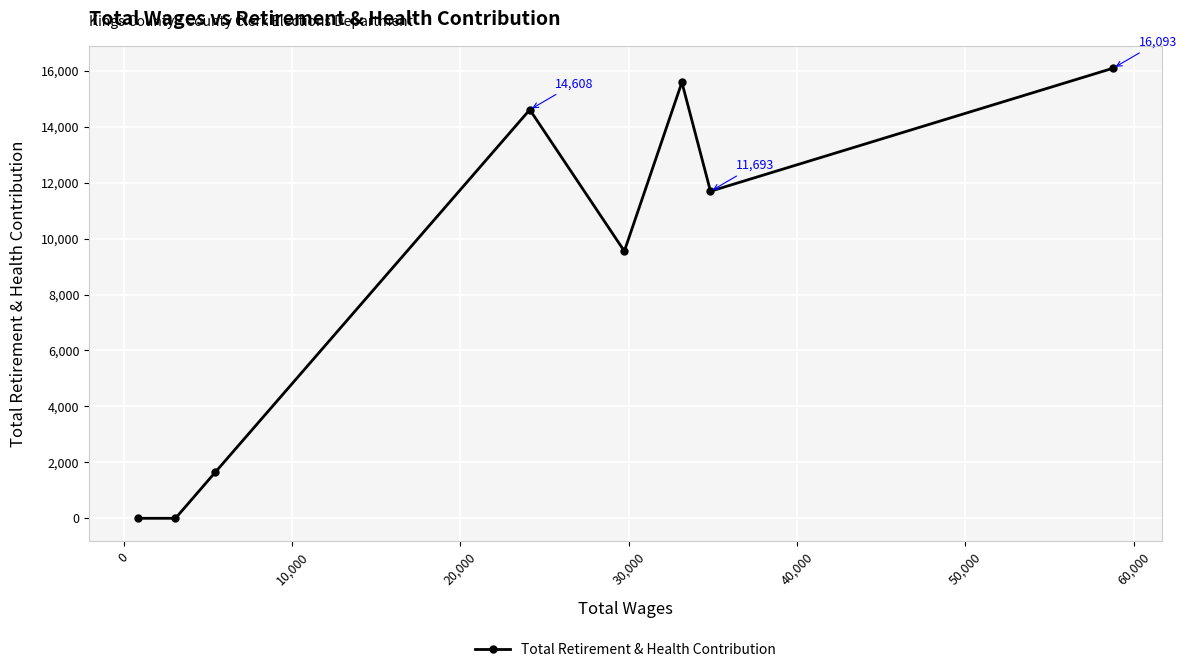

How many lines are shown in the chart?

1